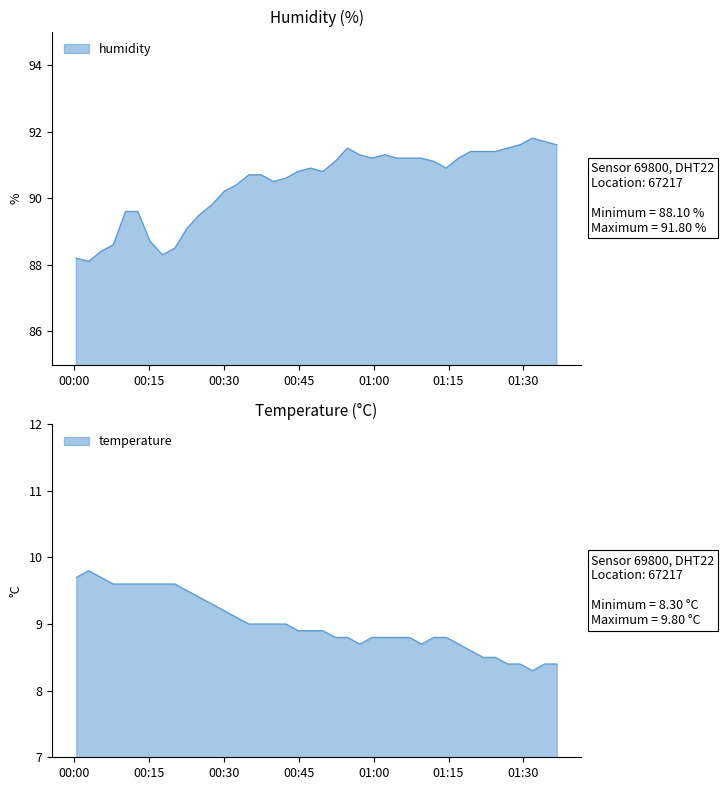

What is the average value of the temperature series?

9.0